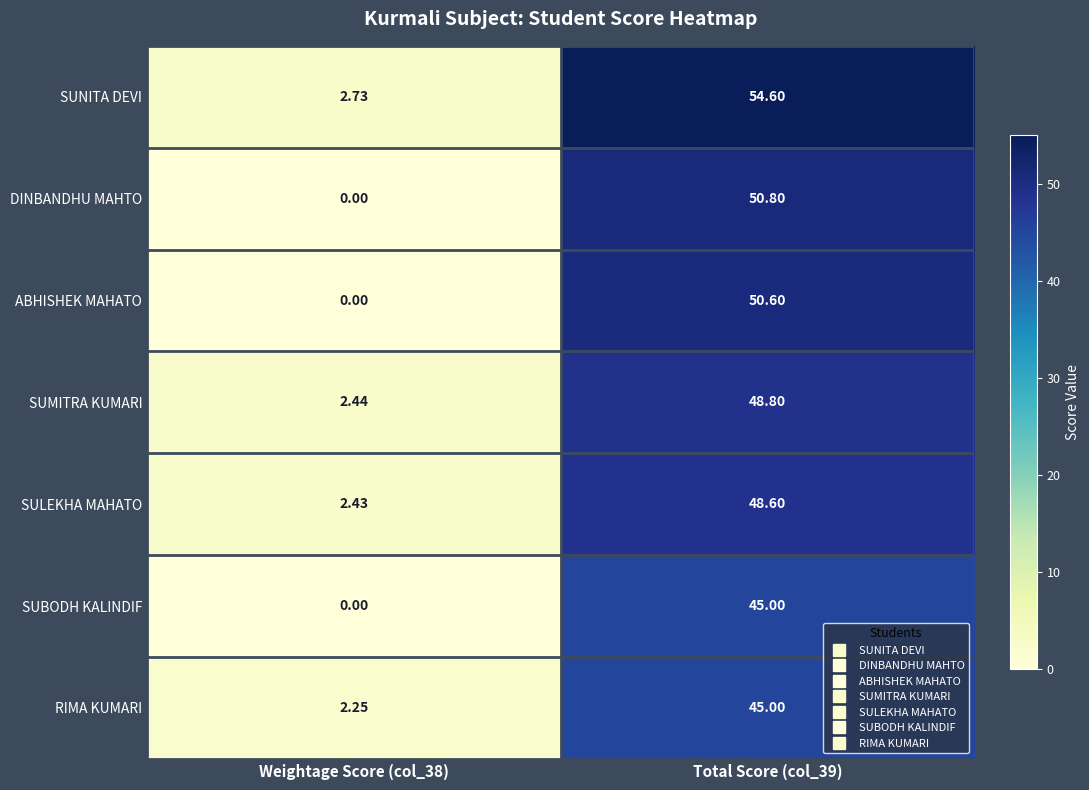

Between Weightage Score (col_38) and Total Score (col_39), which series saw the biggest shift?

SUNITA DEVI